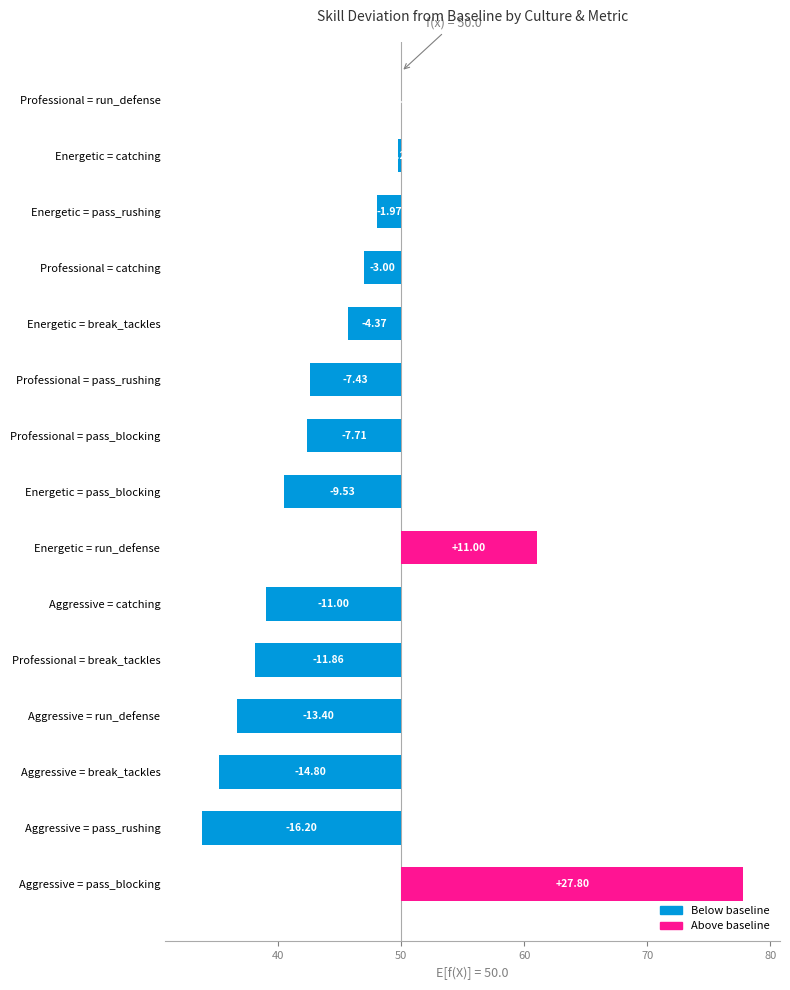

Where is the data nearest to the value 5?

Professional = run_defense